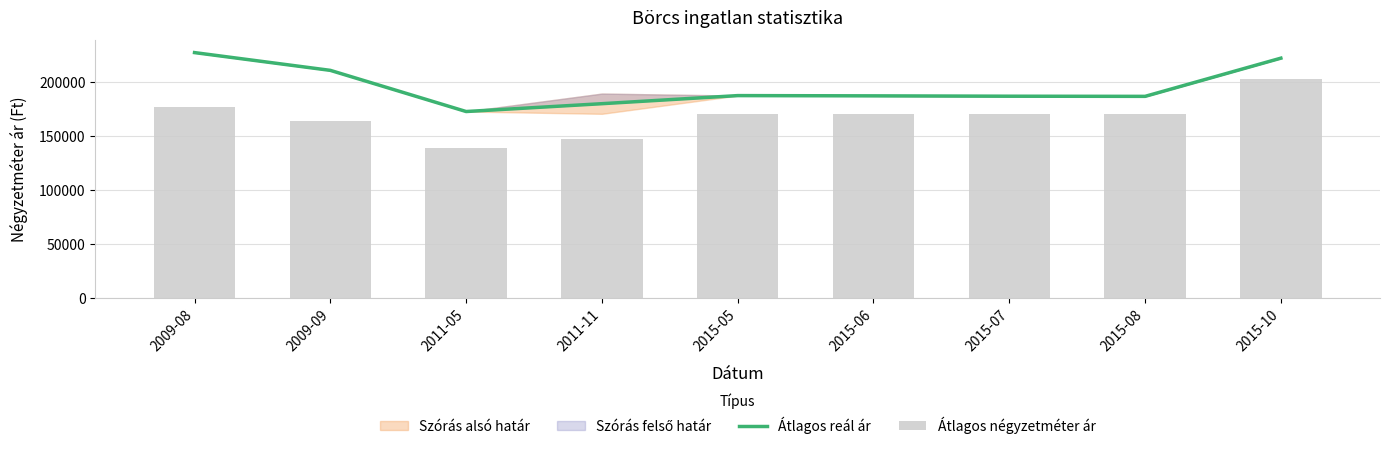

The Átlagos négyzetméter ár series shows 176543 at 2009-08. True or false?

True